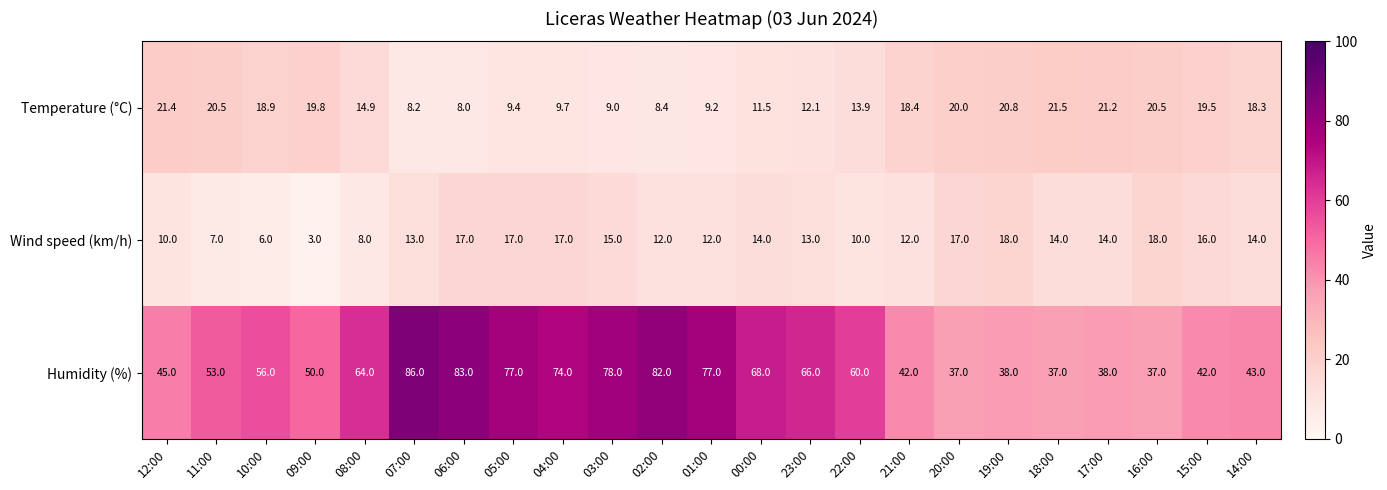

Is it true that Humidity (%) equals 45.0 at 12:00?

True